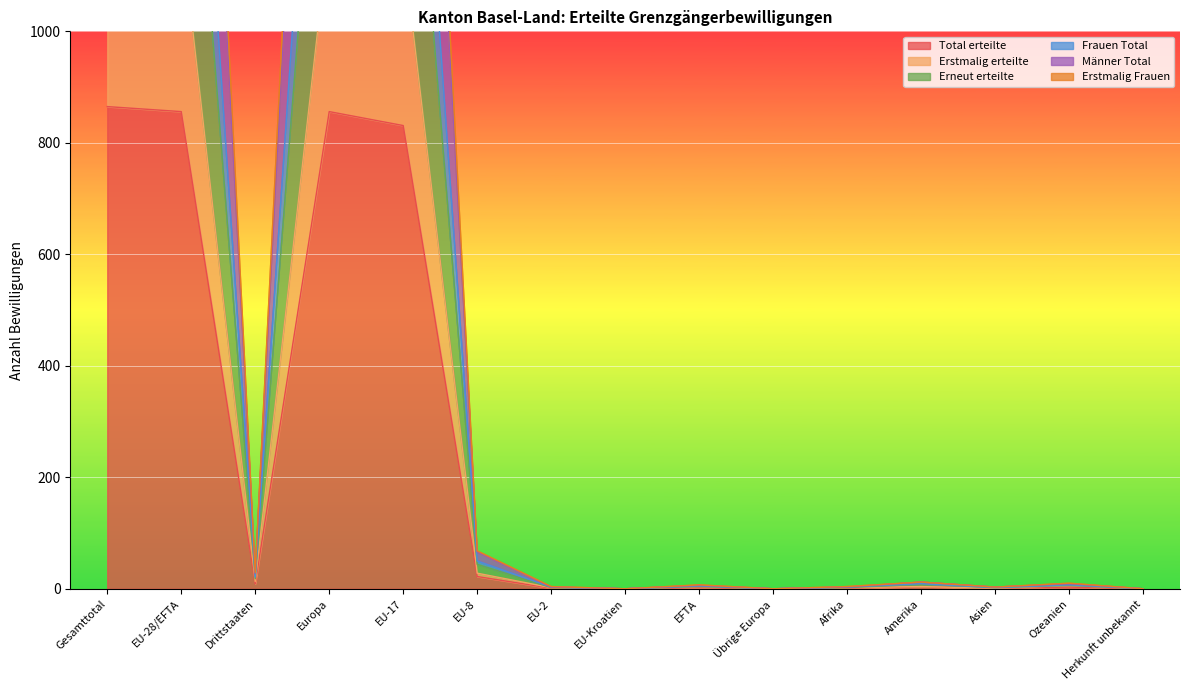

What is the value of the Frauen Total point at the 9th from the left?

7